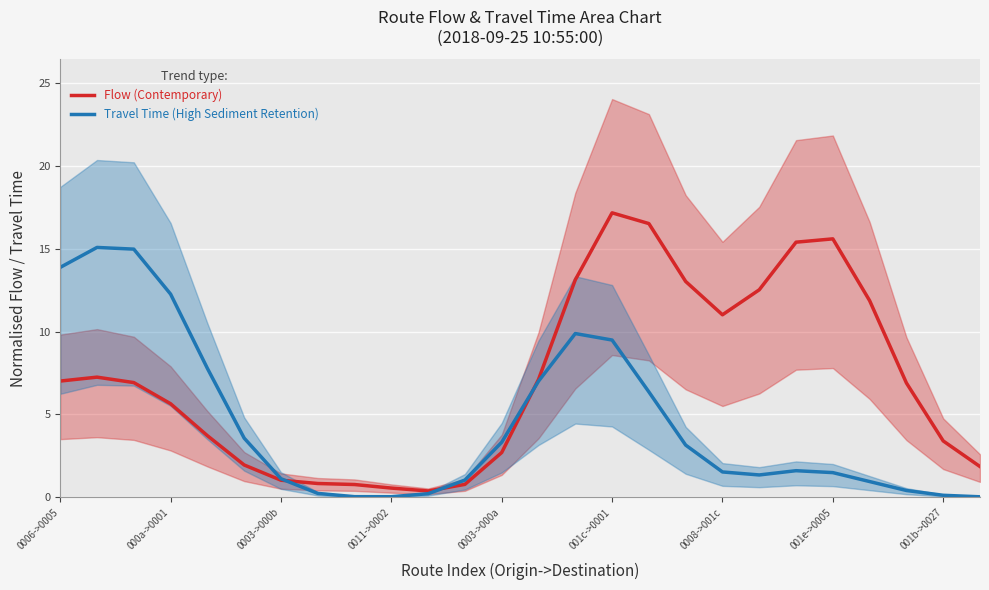

What is the value of the Flow (Contemporary) point at the 11th from the left?

0.4